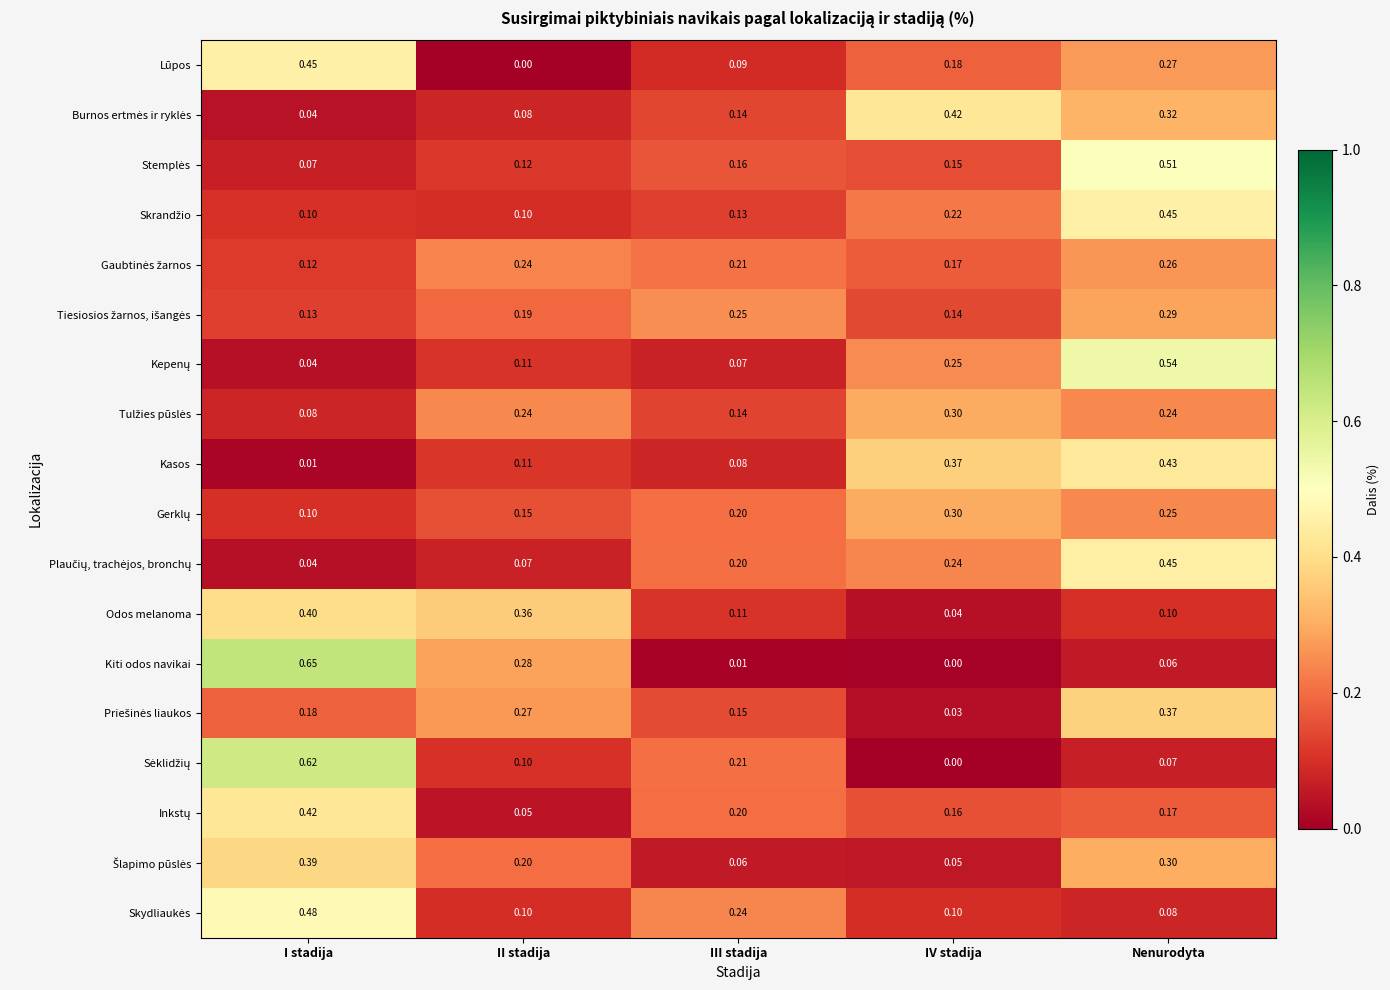

Which series has the widest spread of values?

Kiti odos navikai